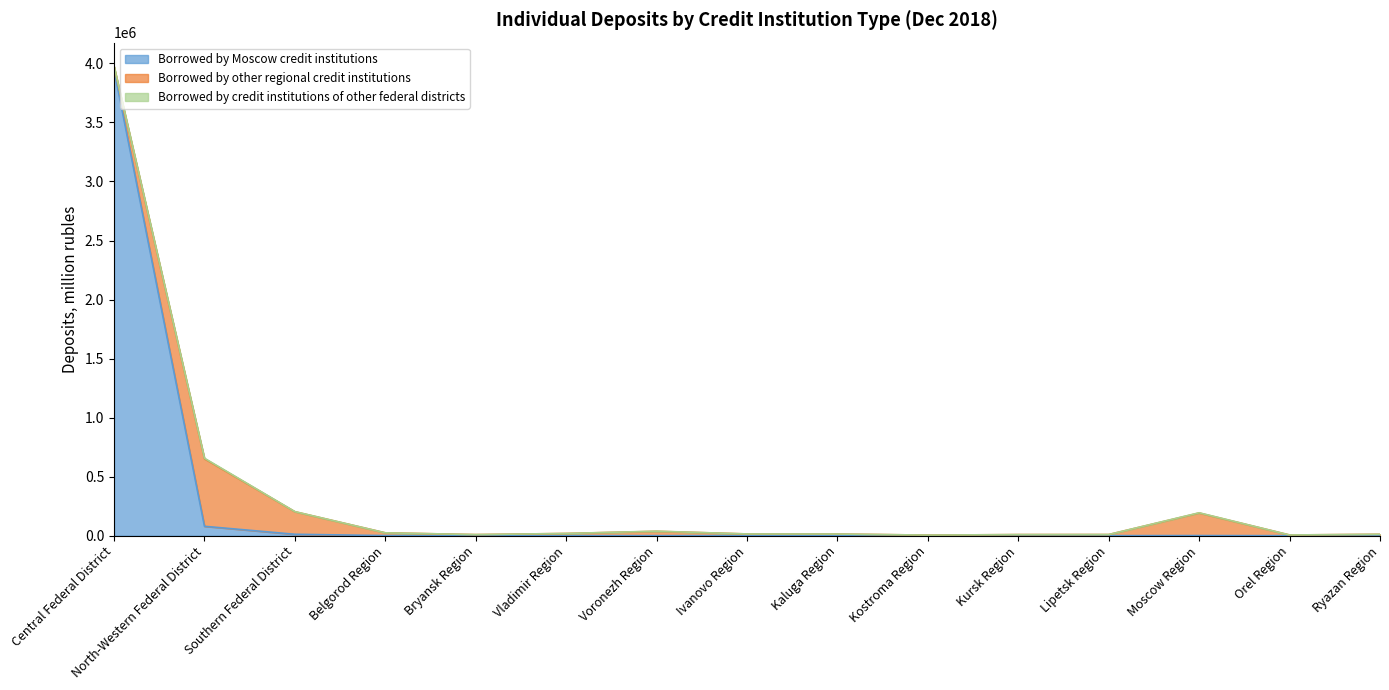

At which category does Borrowed by Moscow credit institutions reach its first local valley?

Bryansk Region